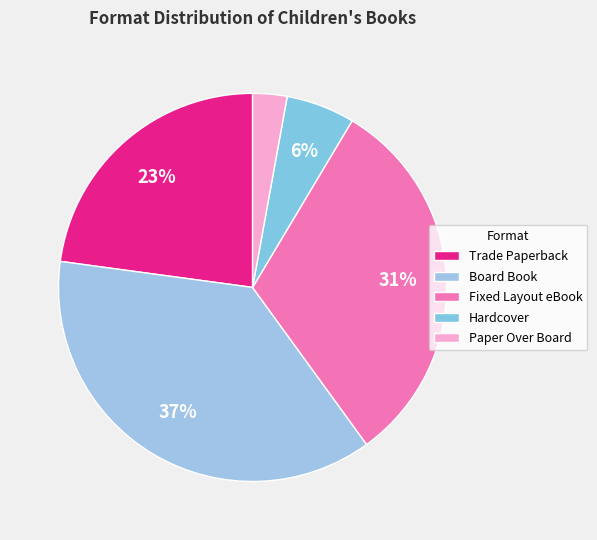

Which category has the biggest portion of the pie?

Board Book